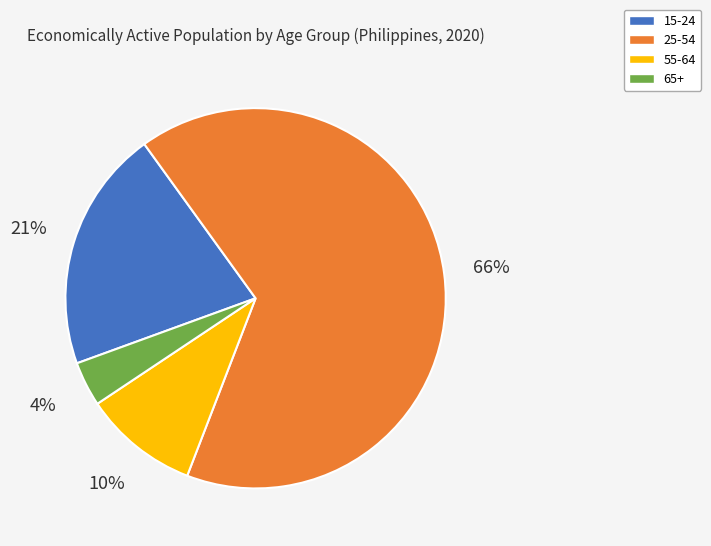

Is it true that 65+ is 4% of the pie?

True